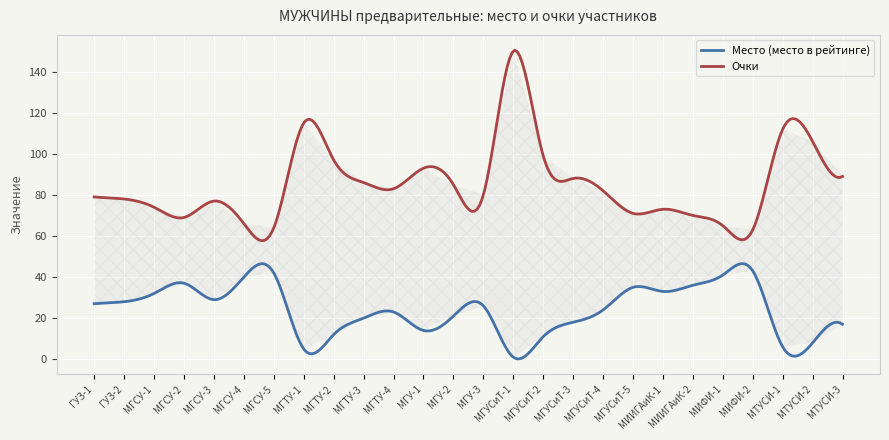

Rank the series by their maximum value, from highest to lowest.

Очки, Место (место в рейтинге)